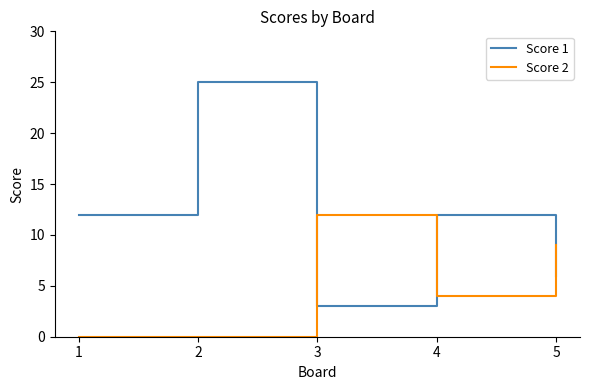

What is the spread (max minus min) of values at 3?

9